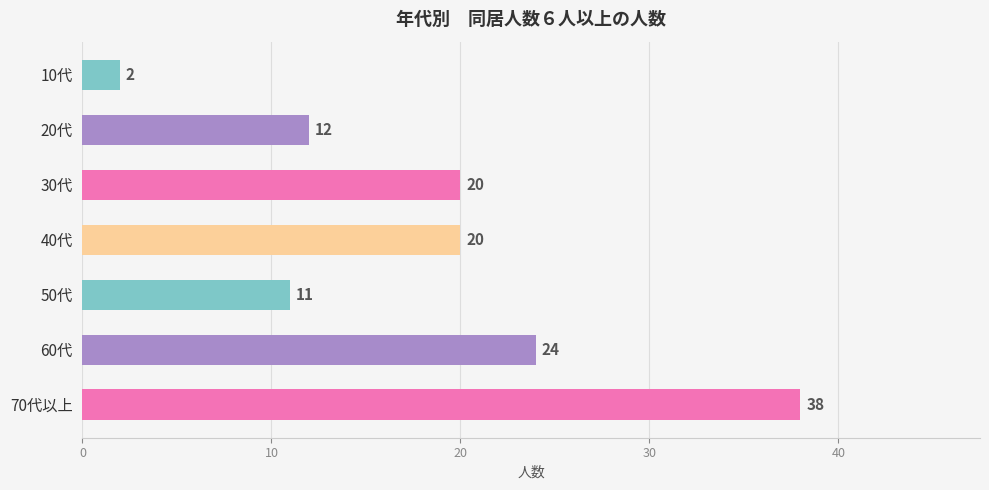

What is the difference between the second highest and minimum values?

22